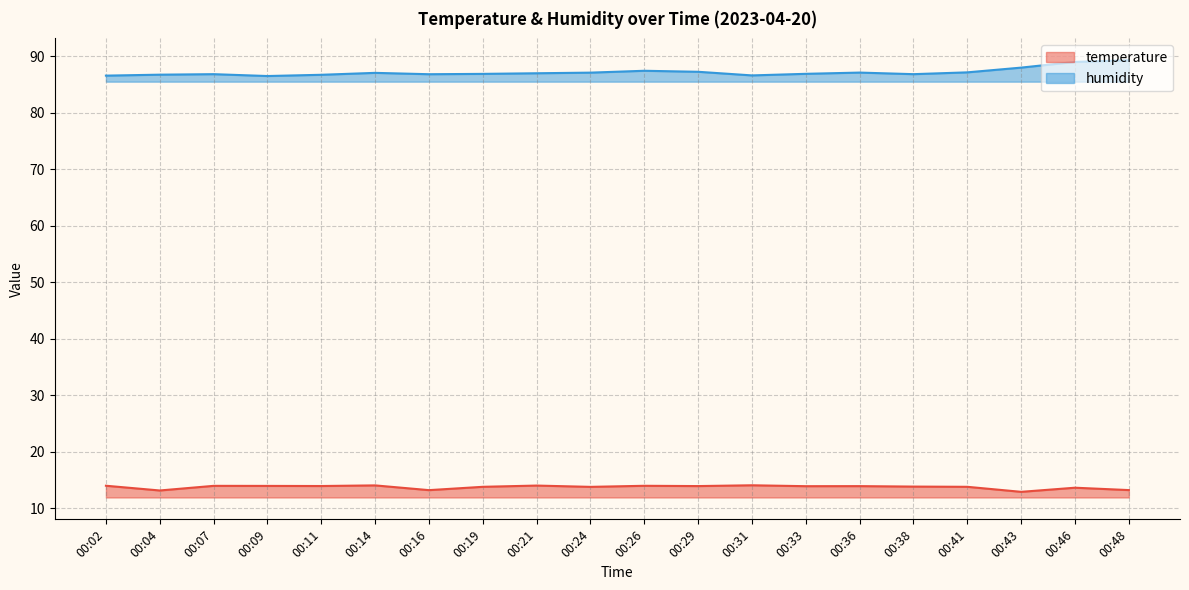

Read the temperature value at 00:41.

13.8